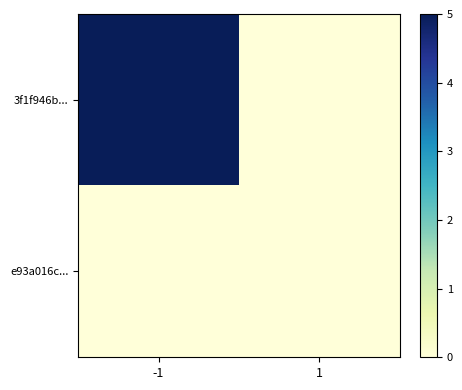

What is the total value across all series at -1?

5